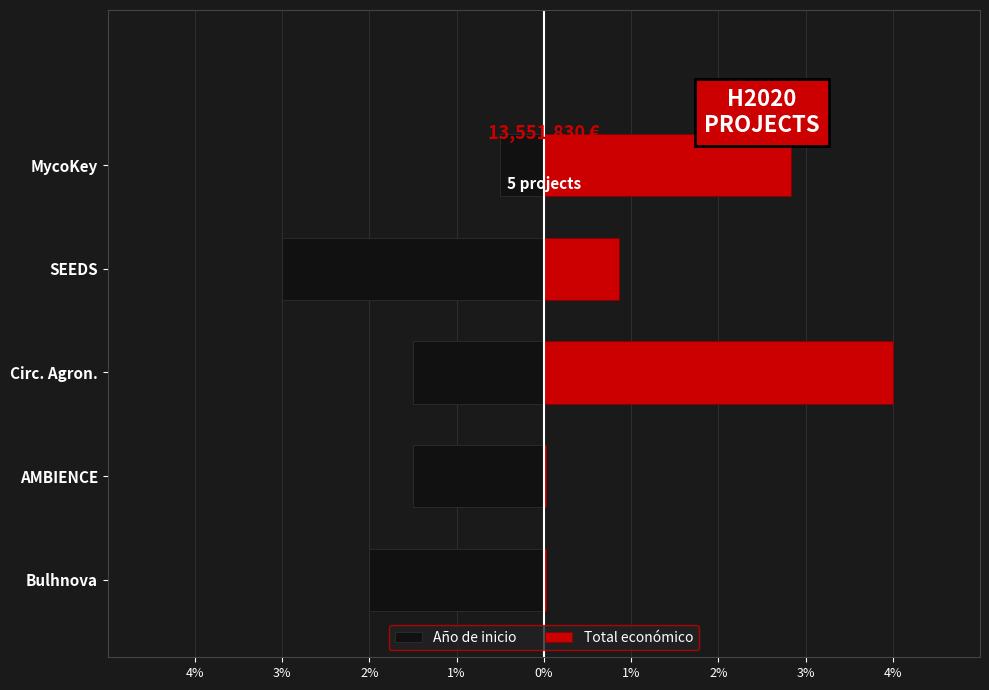

Does the chart contain any negative values?

Yes